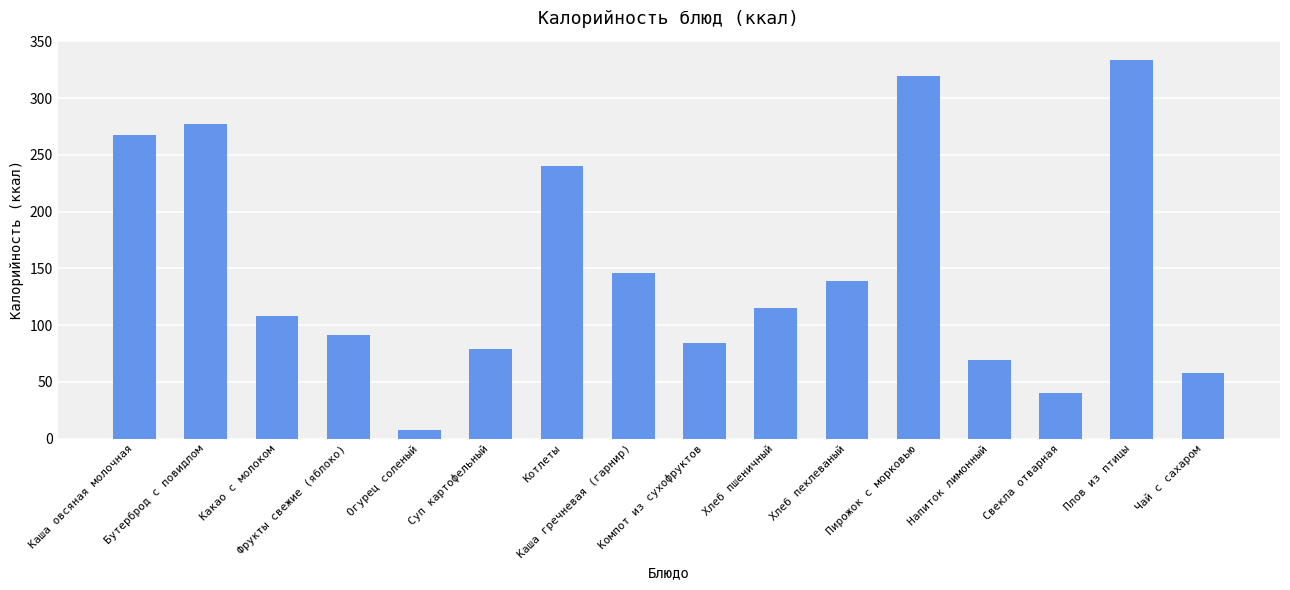

What is the difference between the maximum and second lowest values?

293.1